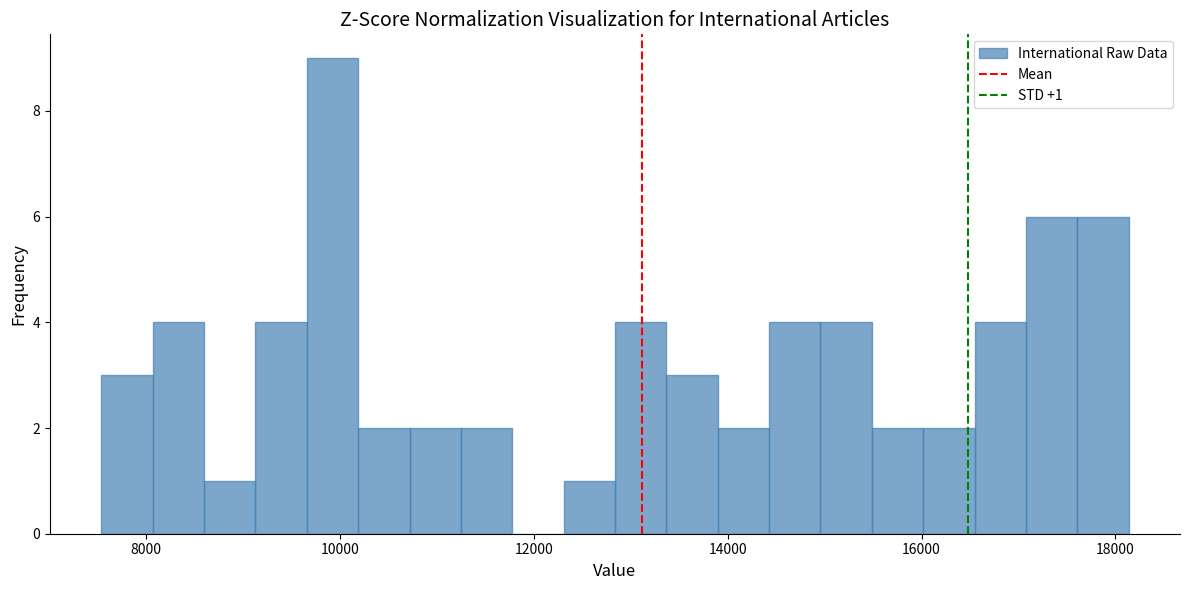

Read against the x-axis, roughly where is the centre of the tallest bar?

10000